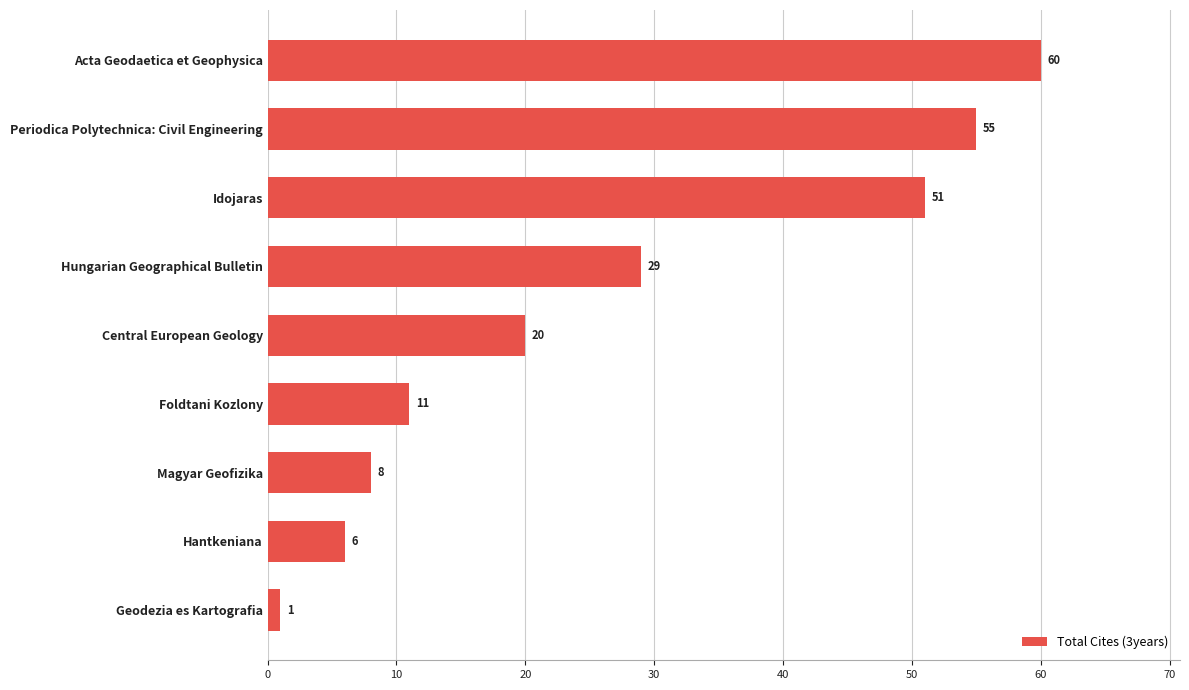

What is the difference between the maximum and minimum values?

59